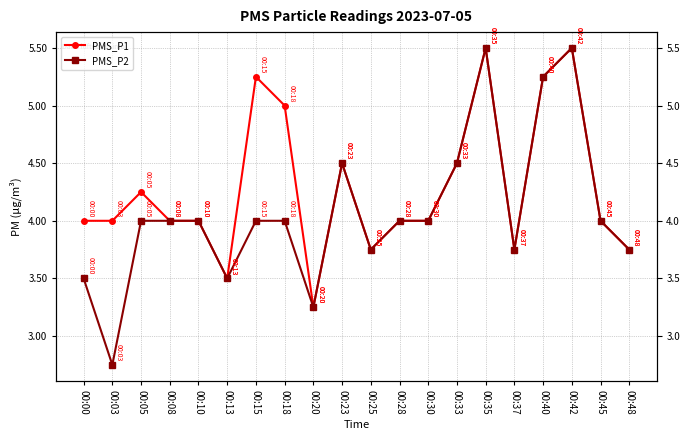

Reading left to right, what are all the values shown in this chart?

PMS_P1: 4.0	4.0	4.2	4.0	4.0	3.5	5.2	5.0	3.2	4.5	3.8	4.0	4.0	4.5	5.5	3.8	5.2	5.5	4.0	3.8
PMS_P2: 3.5	2.8	4.0	4.0	4.0	3.5	4.0	4.0	3.2	4.5	3.8	4.0	4.0	4.5	5.5	3.8	5.2	5.5	4.0	3.8